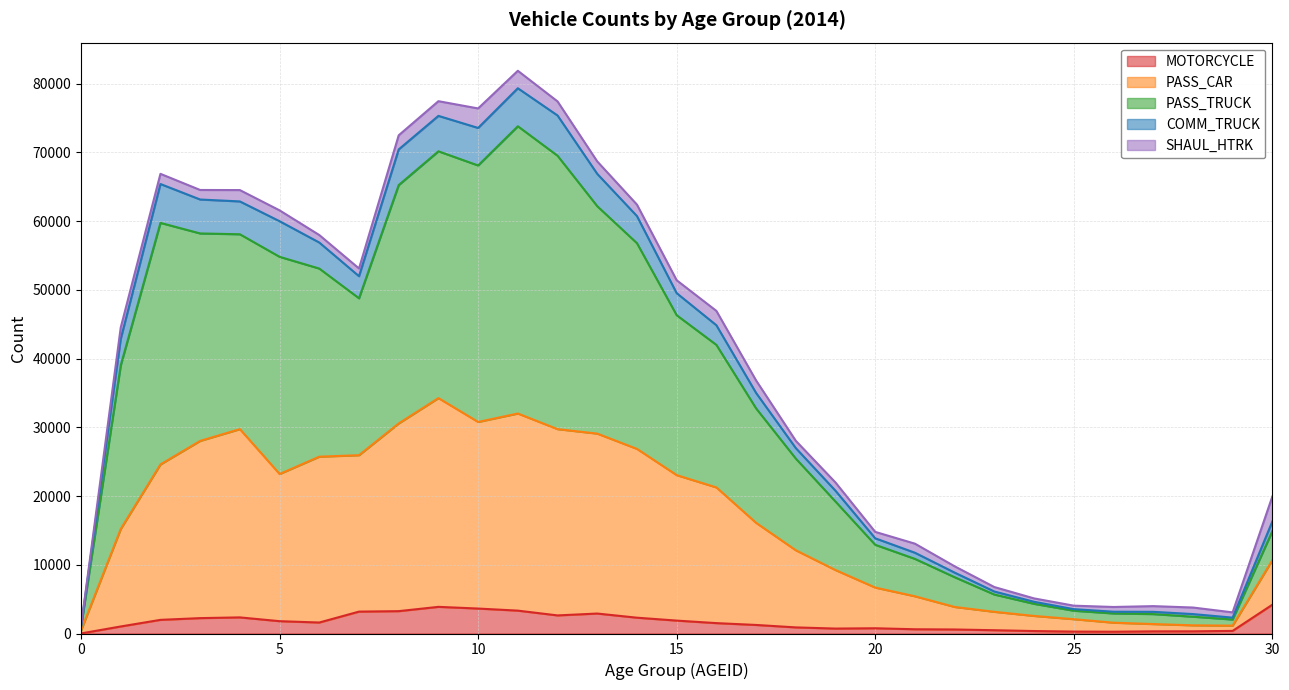

Where is the first local minimum for COMM_TRUCK?

7